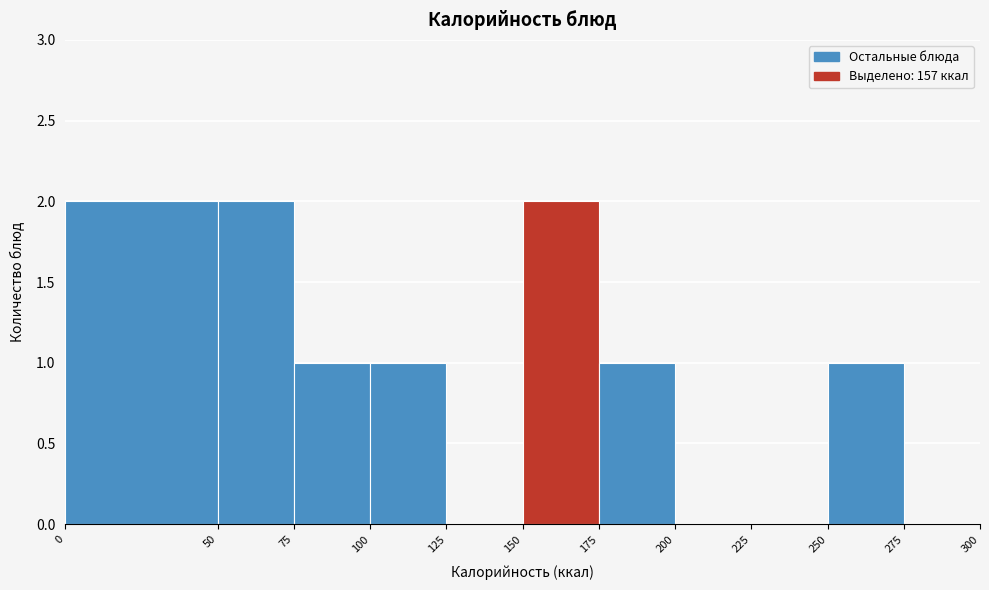

Reading left to right, list every bar in this chart as the range it spans on the x-axis followed by its height. The values are not printed on the chart, so give them approximately, as read against the axis.

0 to 50: 2
50 to 75: 2
75 to 100: 1
100 to 125: 1
125 to 150: 0
150 to 175: 2
175 to 200: 1
200 to 225: 0
225 to 250: 0
250 to 275: 1
275 to 300: 0